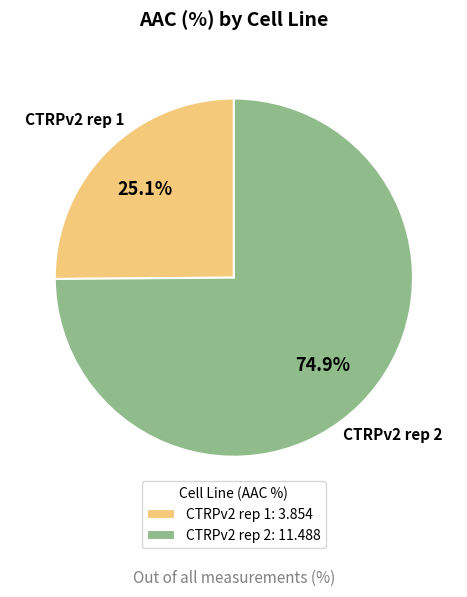

The CTRPv2 rep 2 slice represents 75% of the pie. True or false?

True